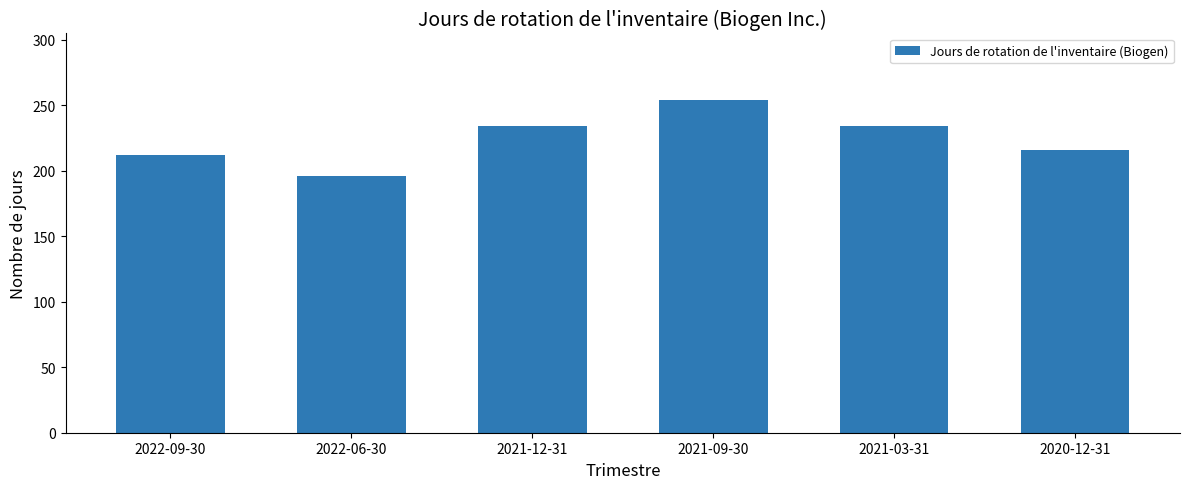

What position from the right is 2020-12-31?

1